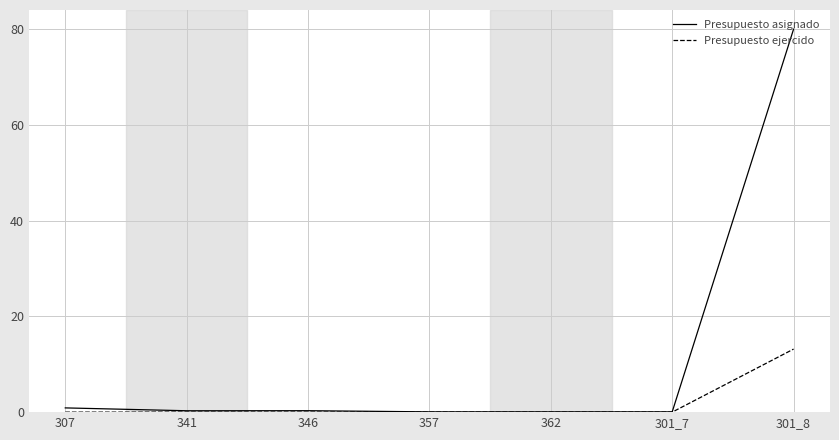

What is the total value across all series at 301_8?

93.2